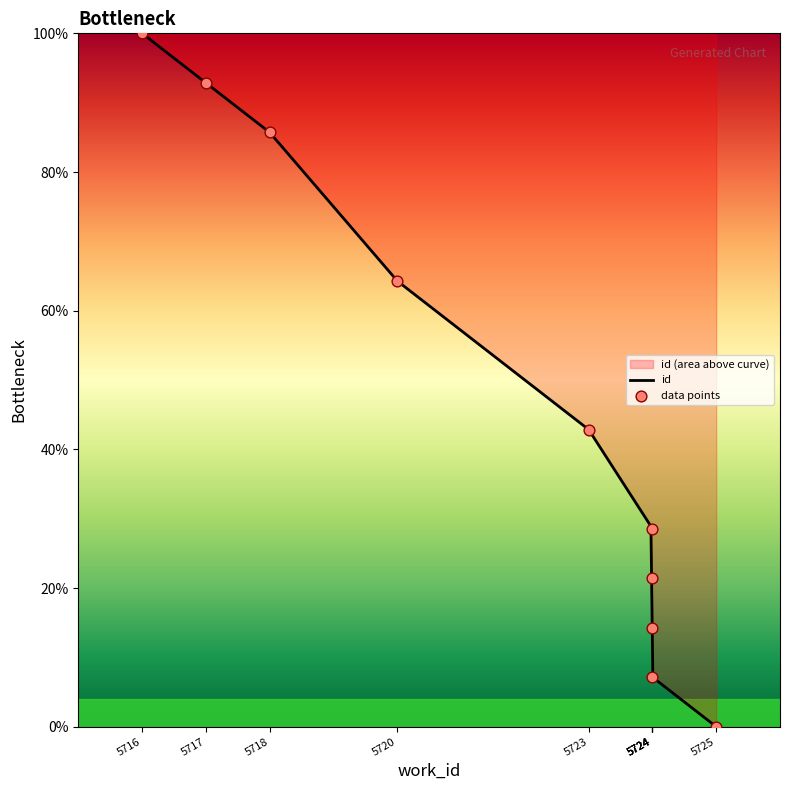

Which has a higher value, 5724 or 5716?

5716